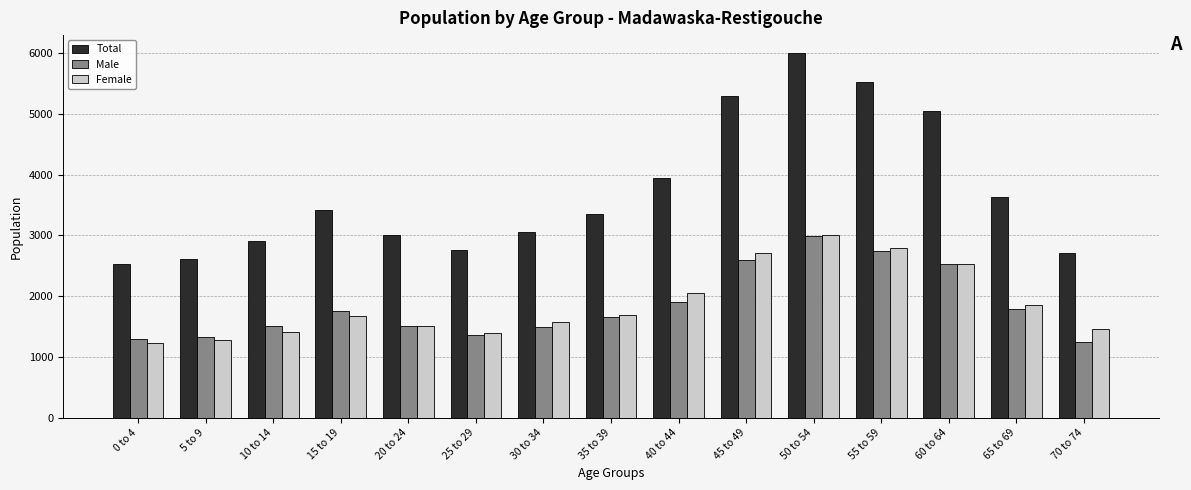

The value of Male at 35 to 39 is 1655. True or false?

True